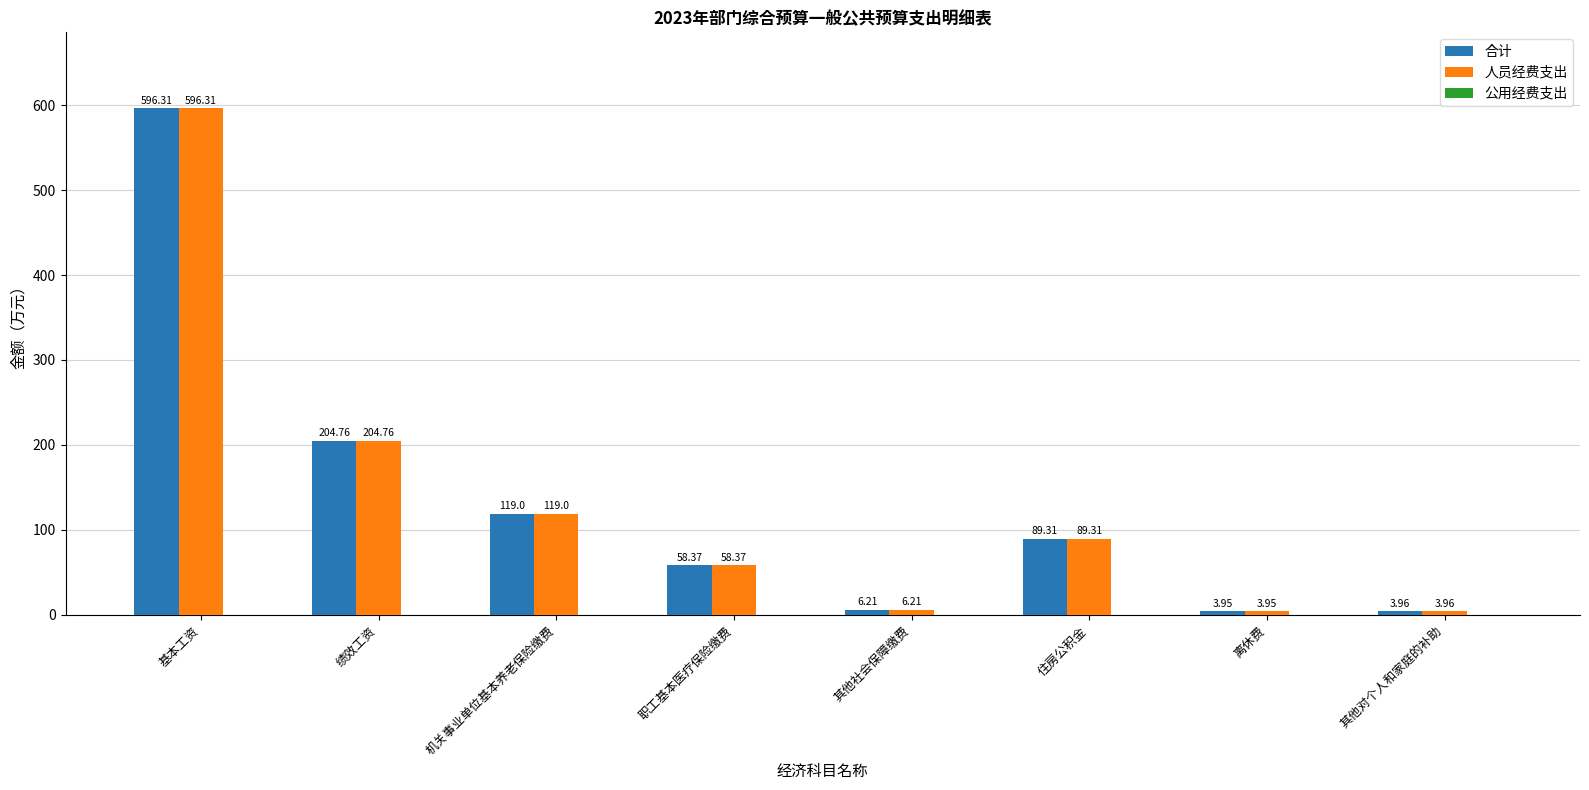

What is the difference between the 人员经费支出 values at 其他社会保障缴费 and 机关事业单位基本养老保险缴费?

112.8